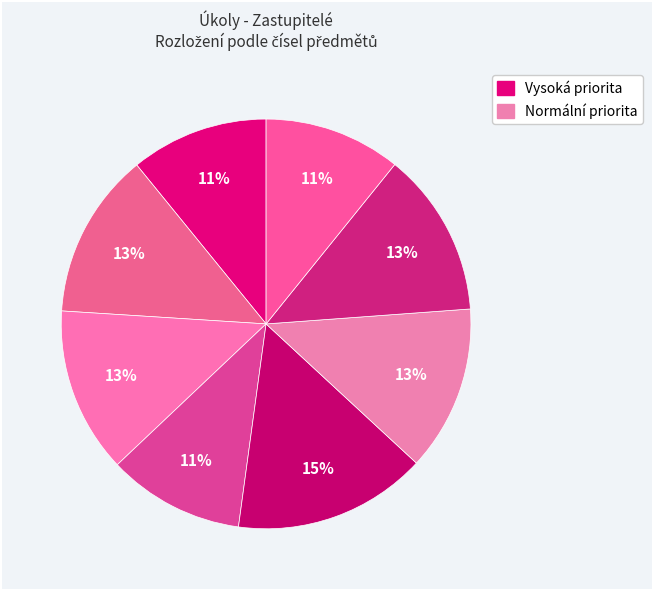

How many segments does this pie chart have?

8